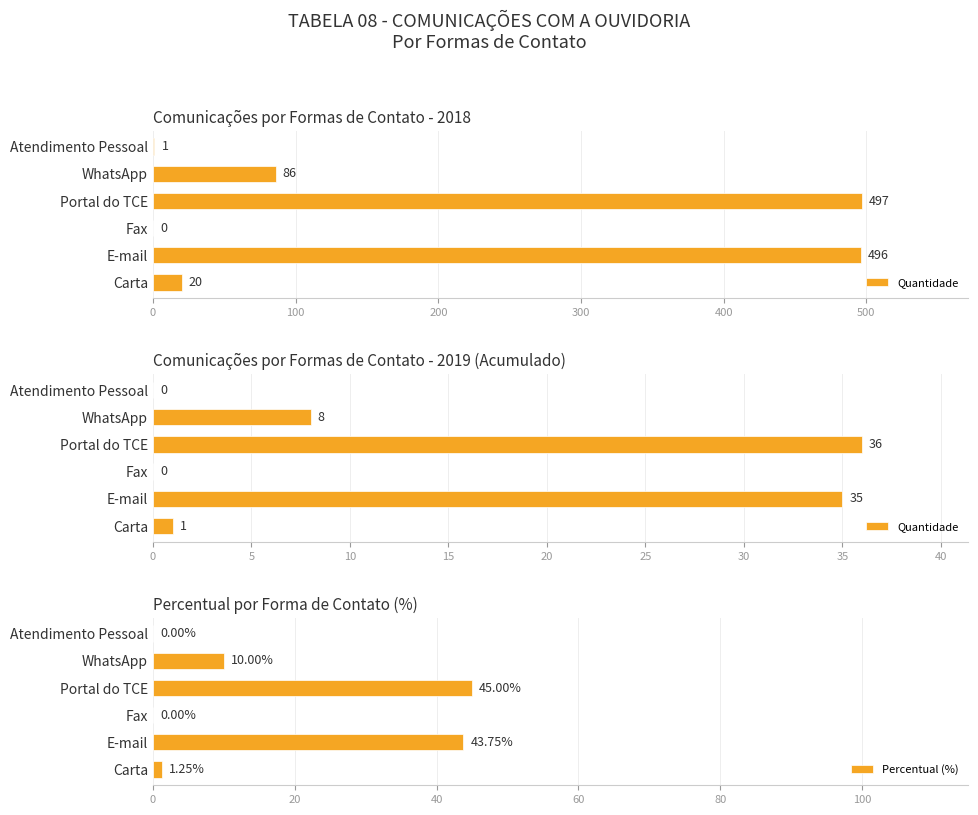

What is the sum of the Percentual (%) values at Portal do TCE and Fax?

45.0